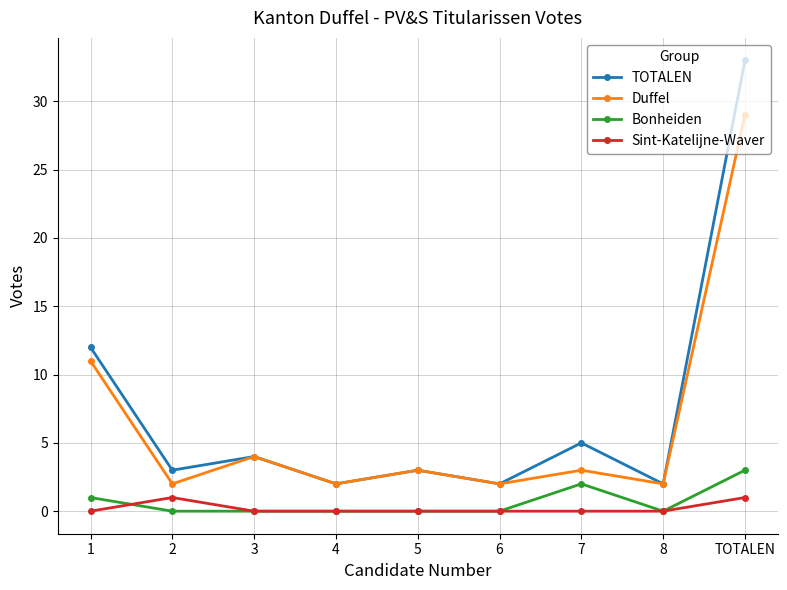

What is the difference between the second highest and minimum values in the Duffel series?

9